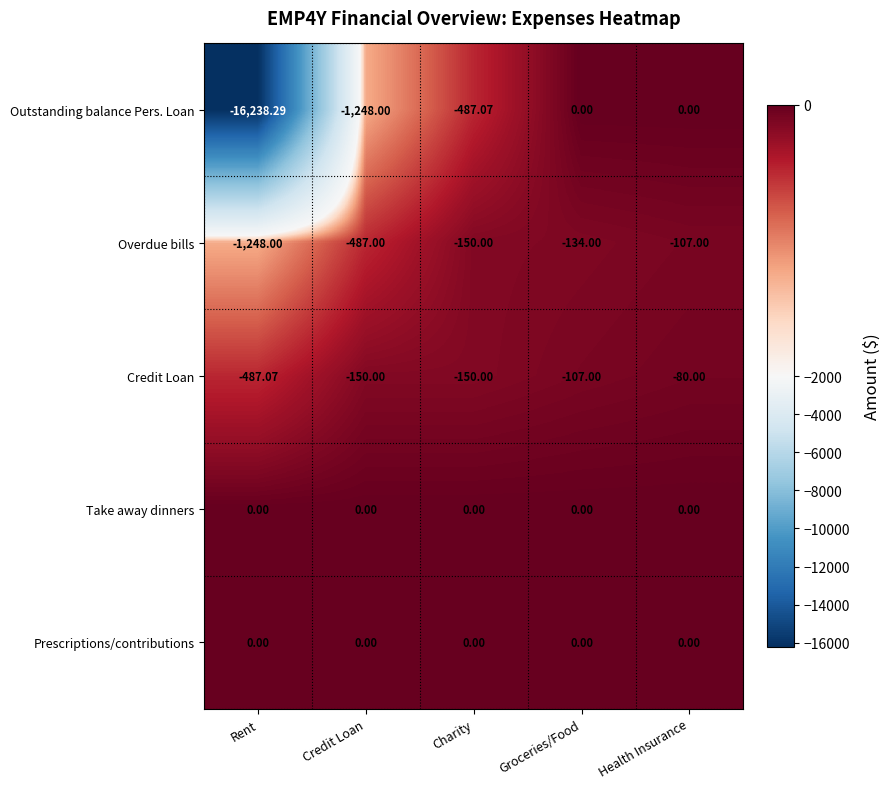

Where is Outstanding balance Pers. Loan nearest to the value -8119?

Credit Loan